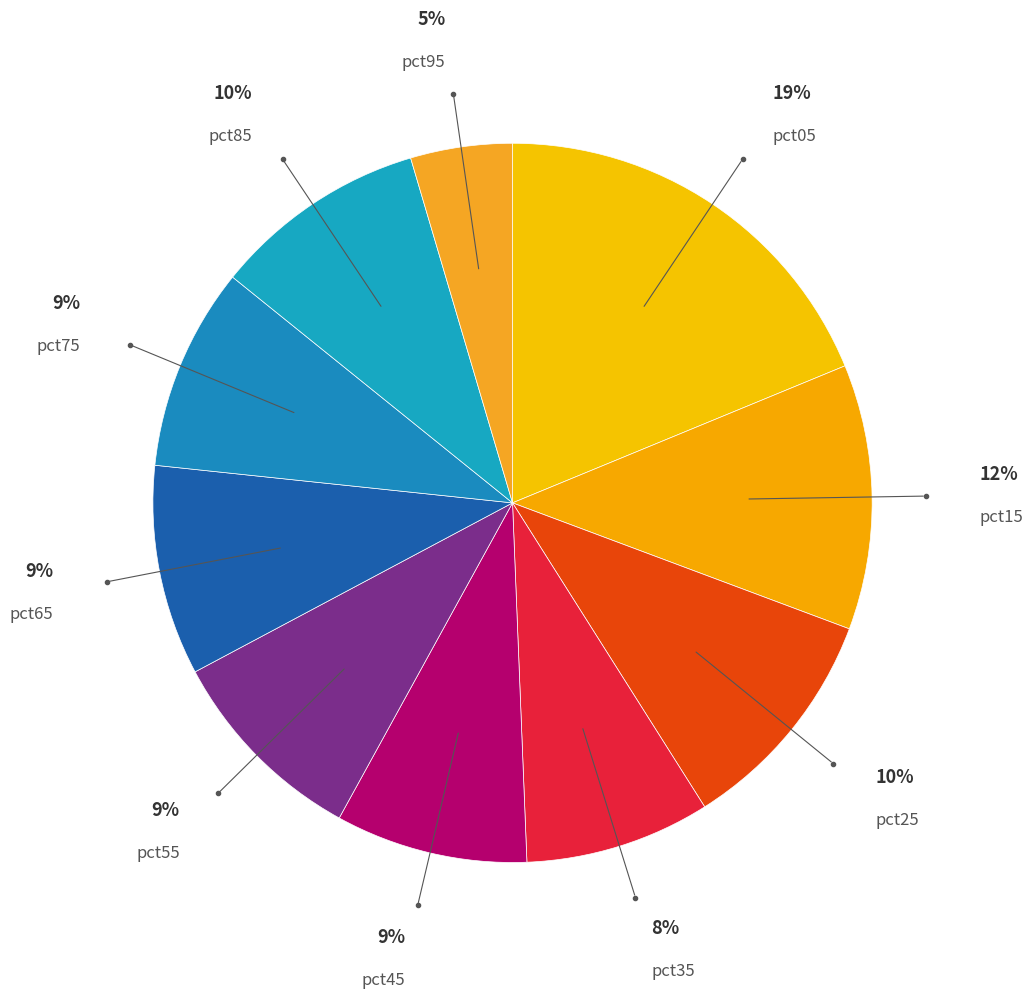

What is the largest slice in the pie chart?

pct05